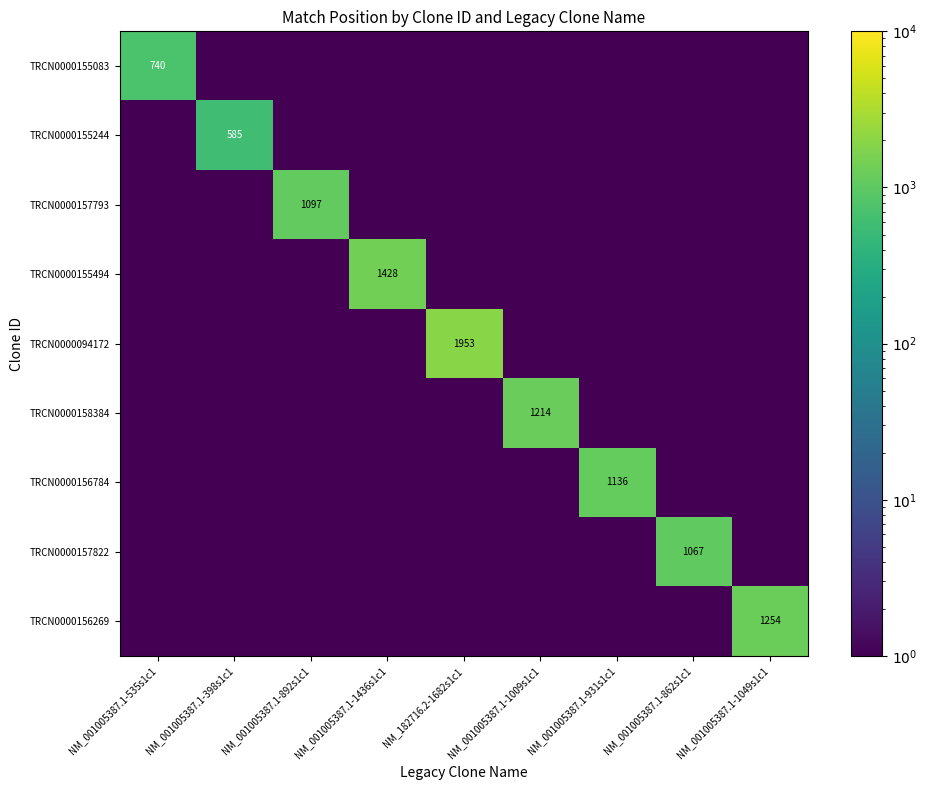

Is it true that TRCN0000157822 equals 1597.8 at NM_001005387.1-862s1c1?

False